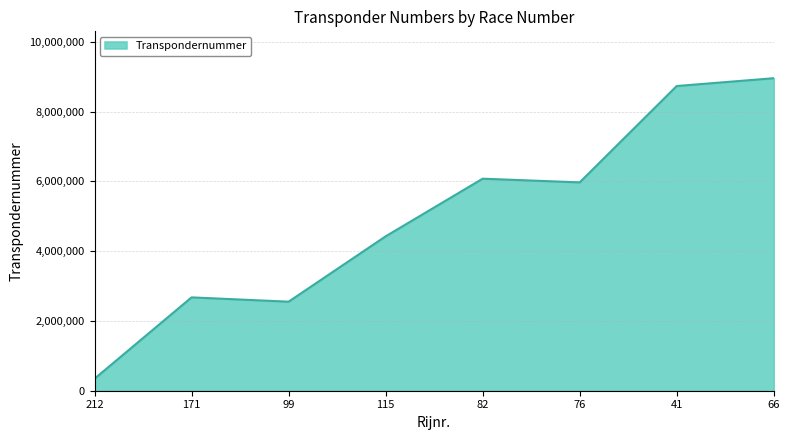

The chart shows a value of 3688303 at 76. True or false?

False